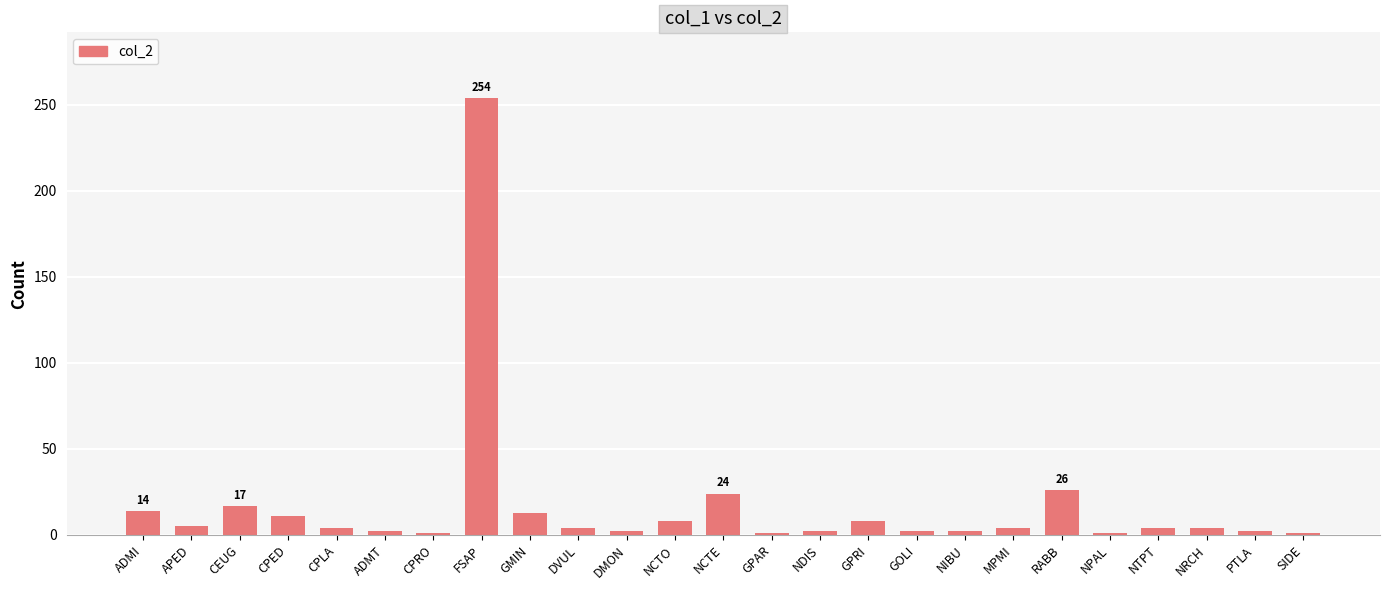

Which category has the highest value across all series?

FSAP